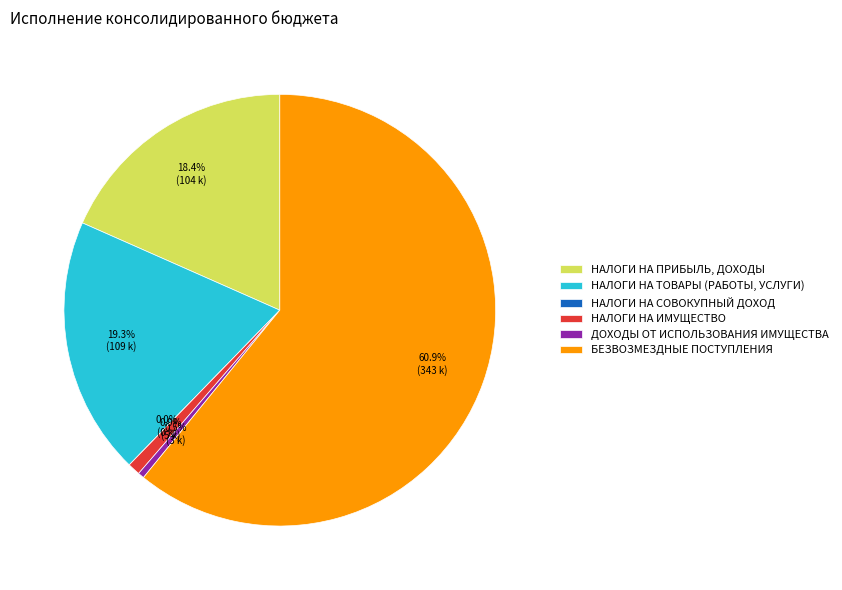

Which slice is the smallest?

НАЛОГИ НА СОВОКУПНЫЙ ДОХОД